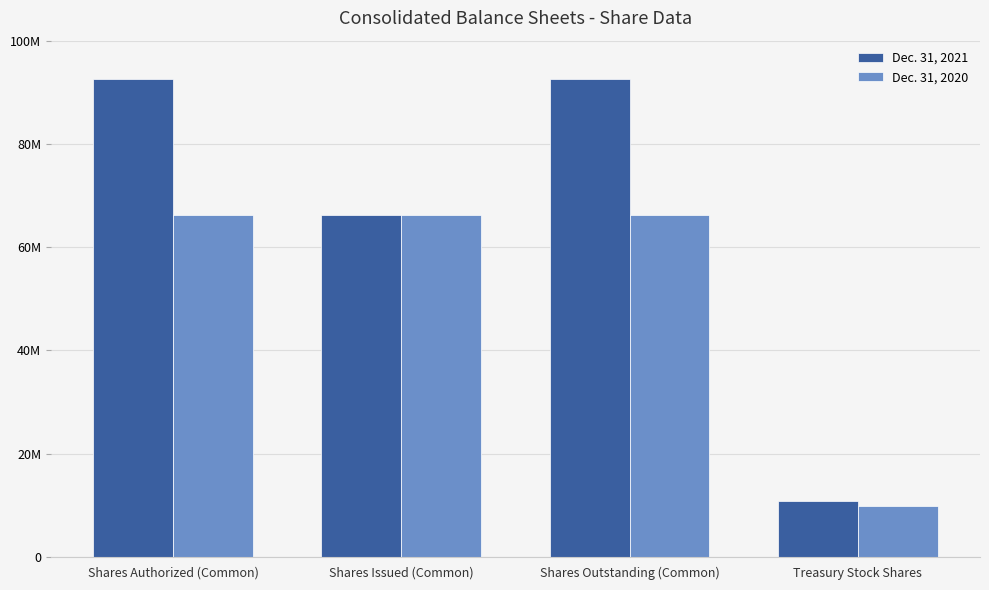

What are all the series names shown in the legend?

Dec. 31, 2021, Dec. 31, 2020